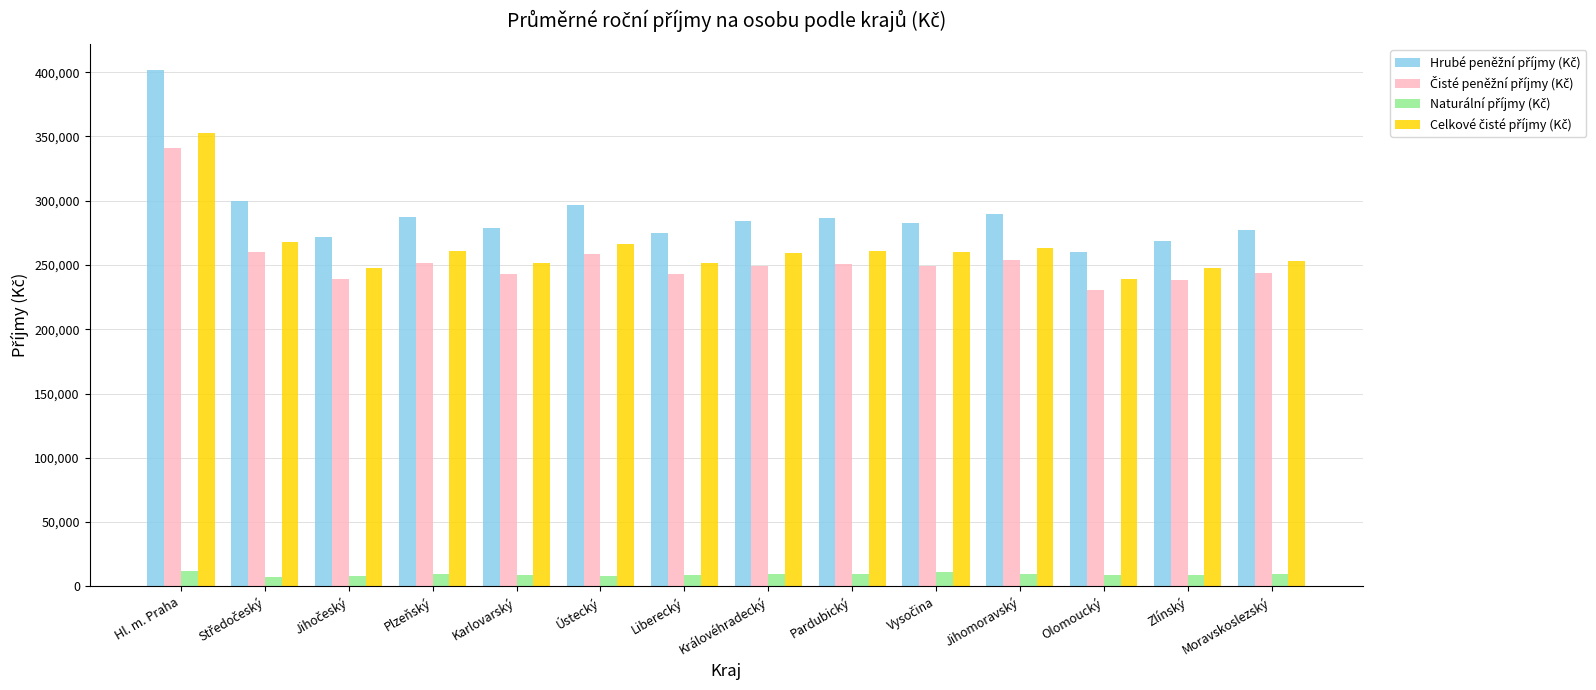

What is the difference between the highest and lowest values at Moravskoslezský?

268144.1